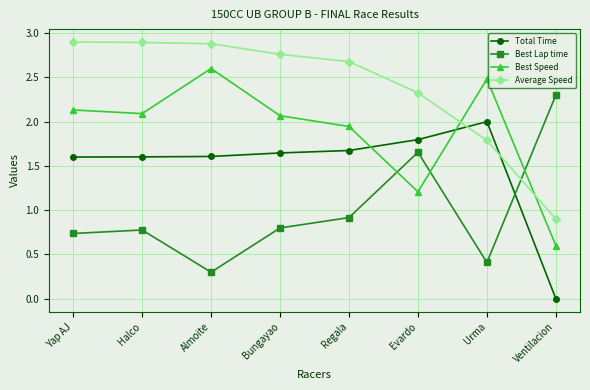

The Best Speed series shows 3.2 at Halco. True or false?

False